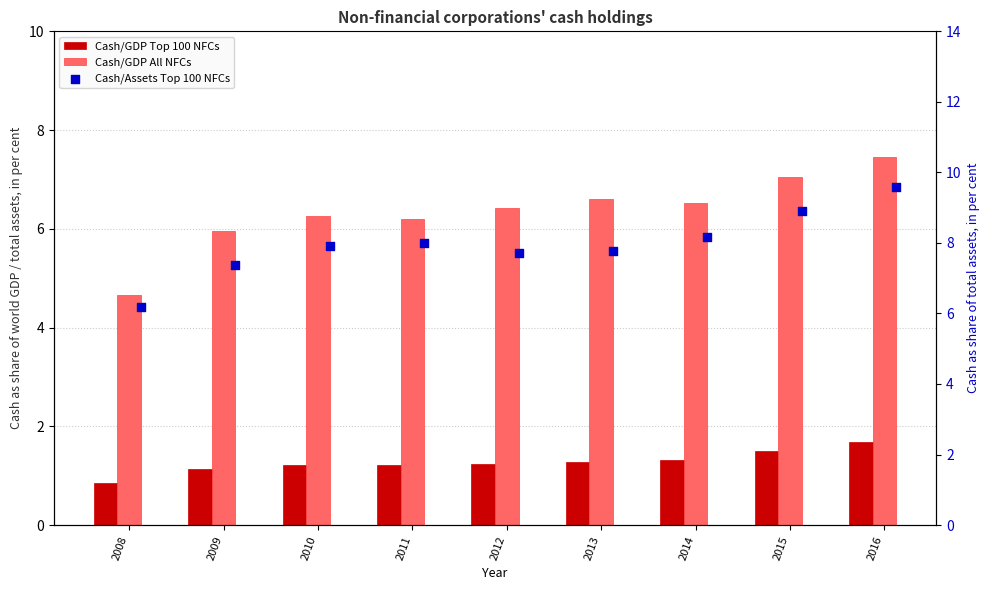

At how many categories does at least one series exceed 4?

9